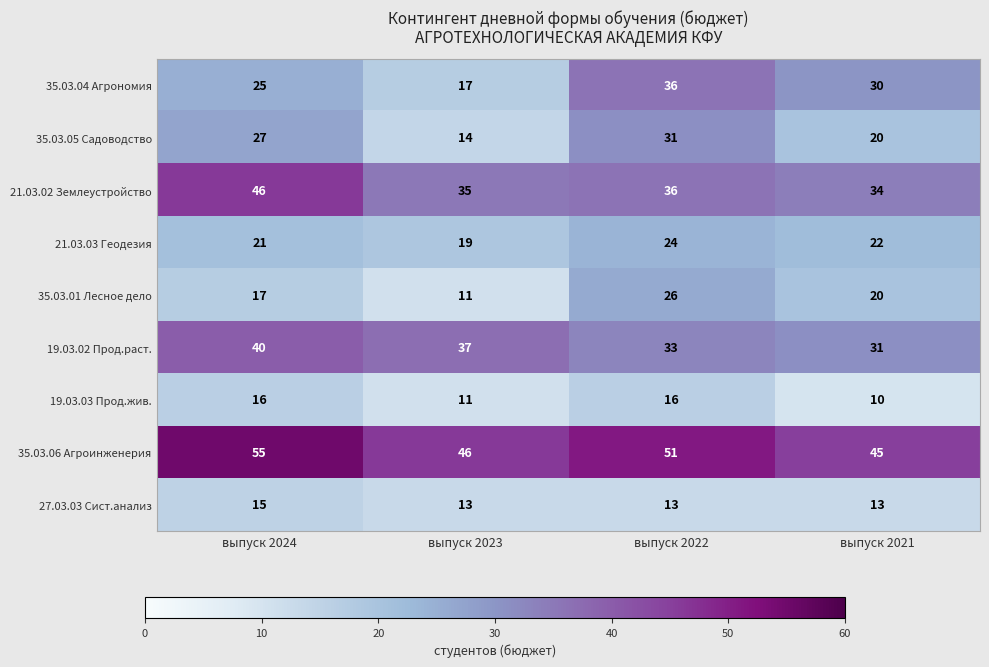

True or false: 35.03.01 Лесное дело has a value of 22 at выпуск 2024.

False